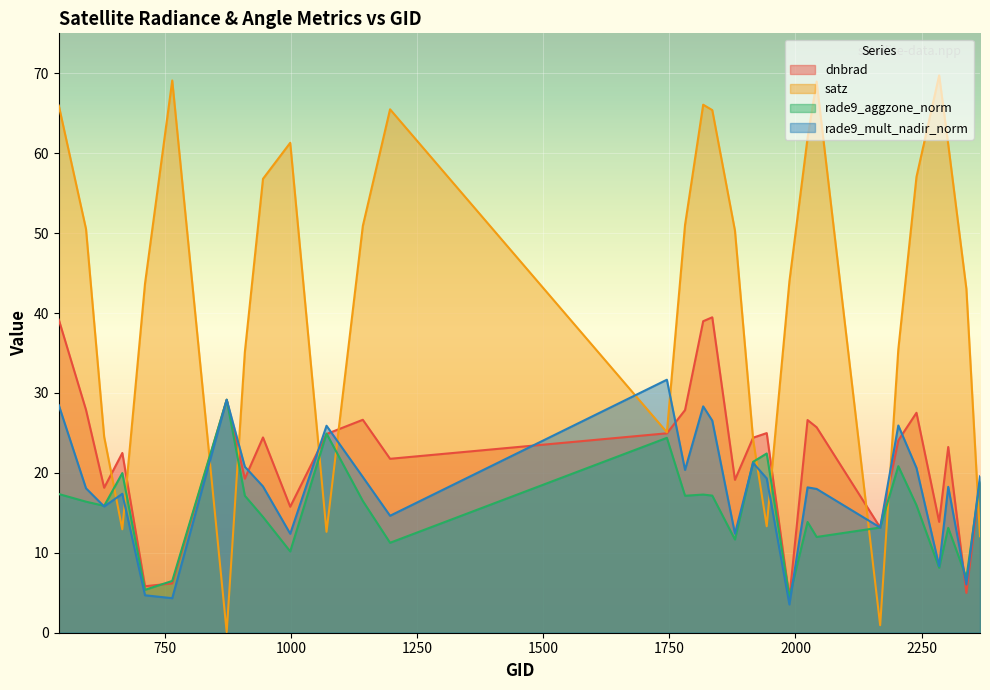

How many lines are shown in the chart?

4